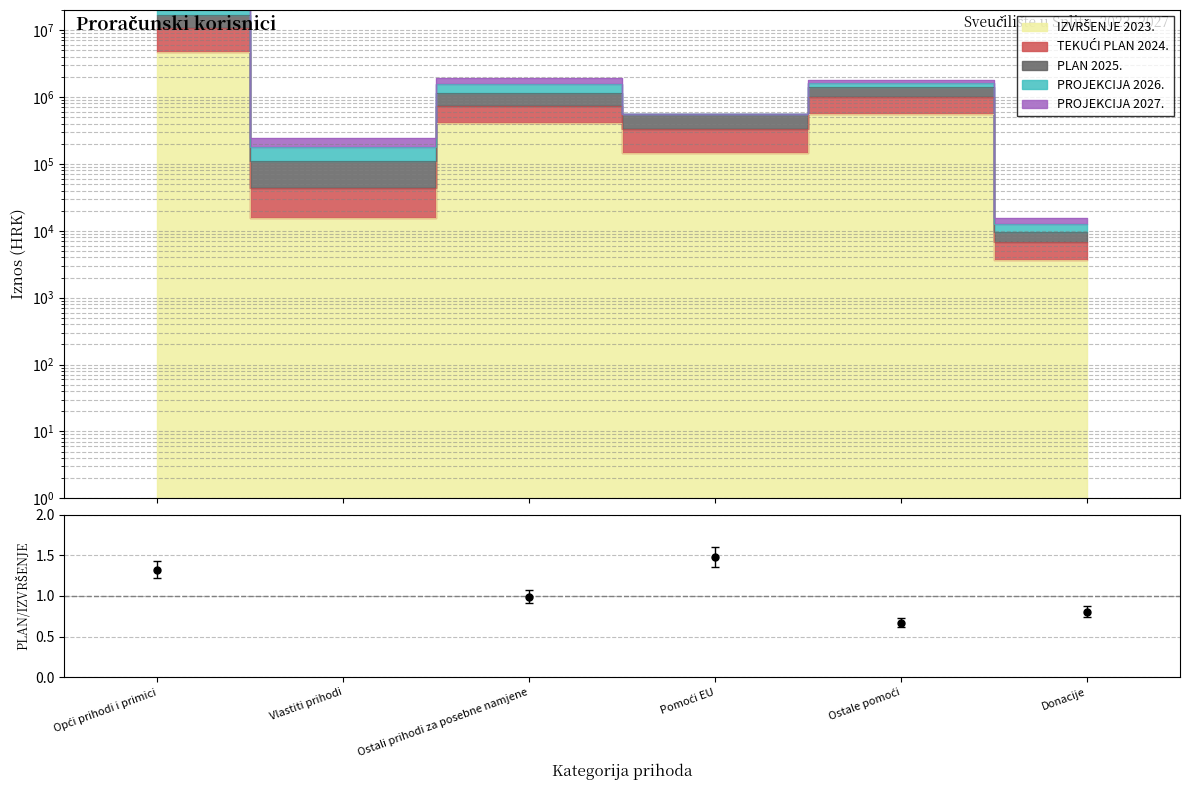

Where is TEKUĆI PLAN 2024. nearest to the value 8457582?

Ostale pomoći